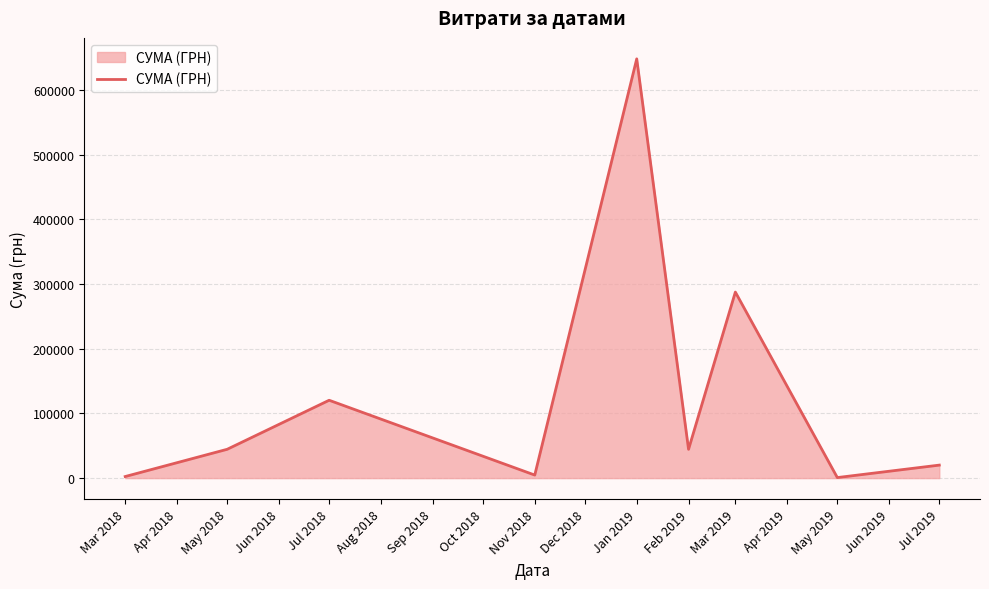

Where is the data nearest to the value 324354?

Mar 2019